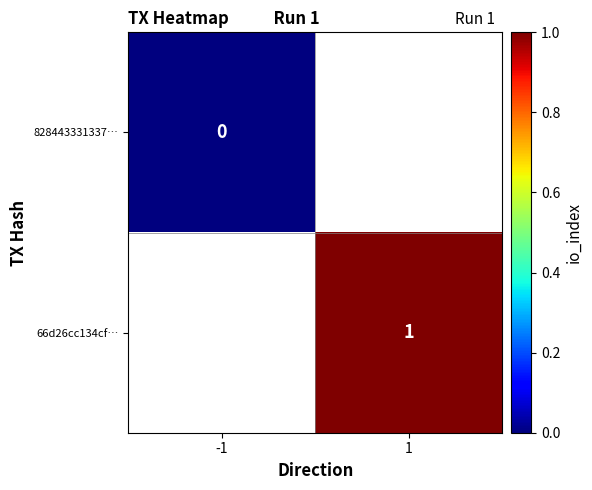

Is the value of 828443331337… at -1 greater than the value of 66d26cc134cf… at 1?

No